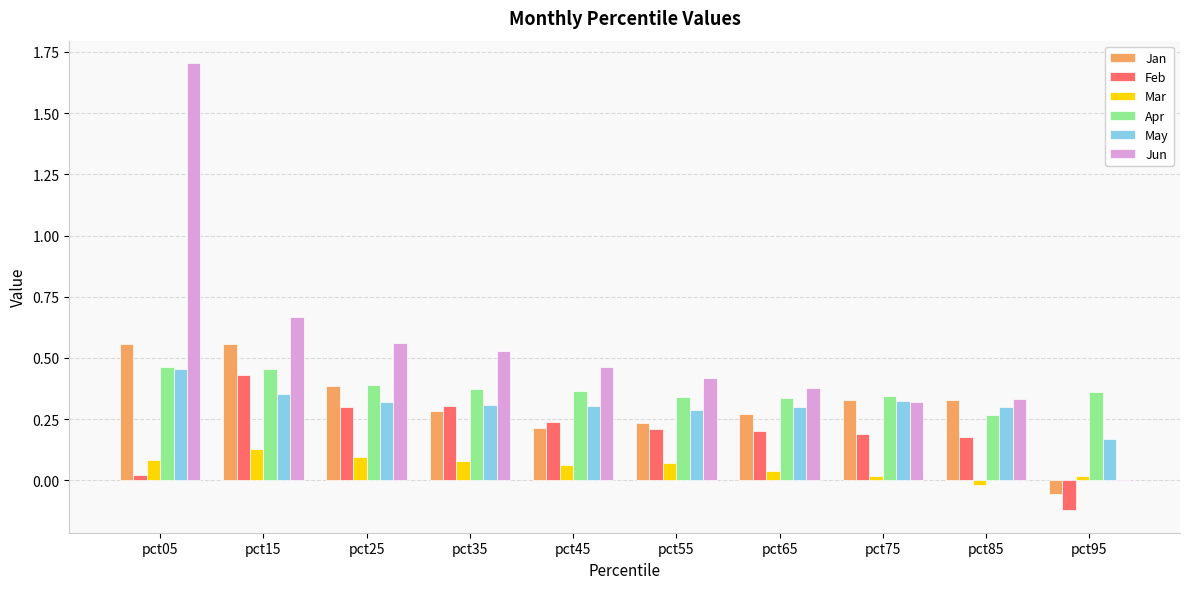

Which category has the highest value across all series?

pct05